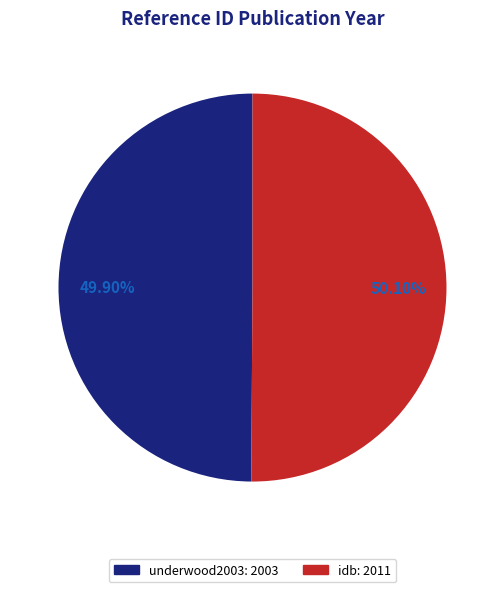

What percentage is the idb slice, to the nearest percent?

50%